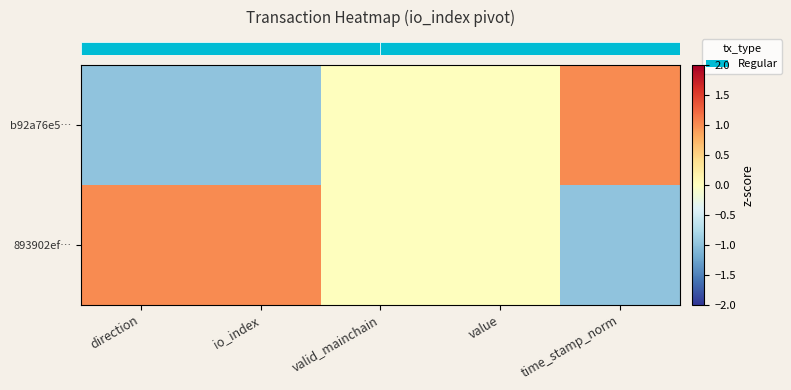

At which category does the chart reach its minimum across all series?

direction